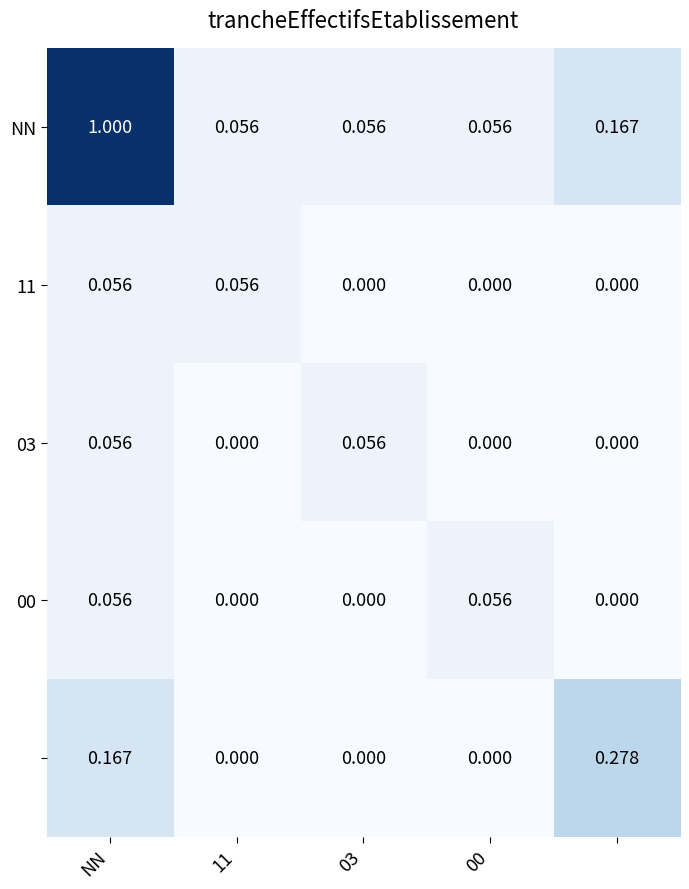

How many series are shown in this chart?

5